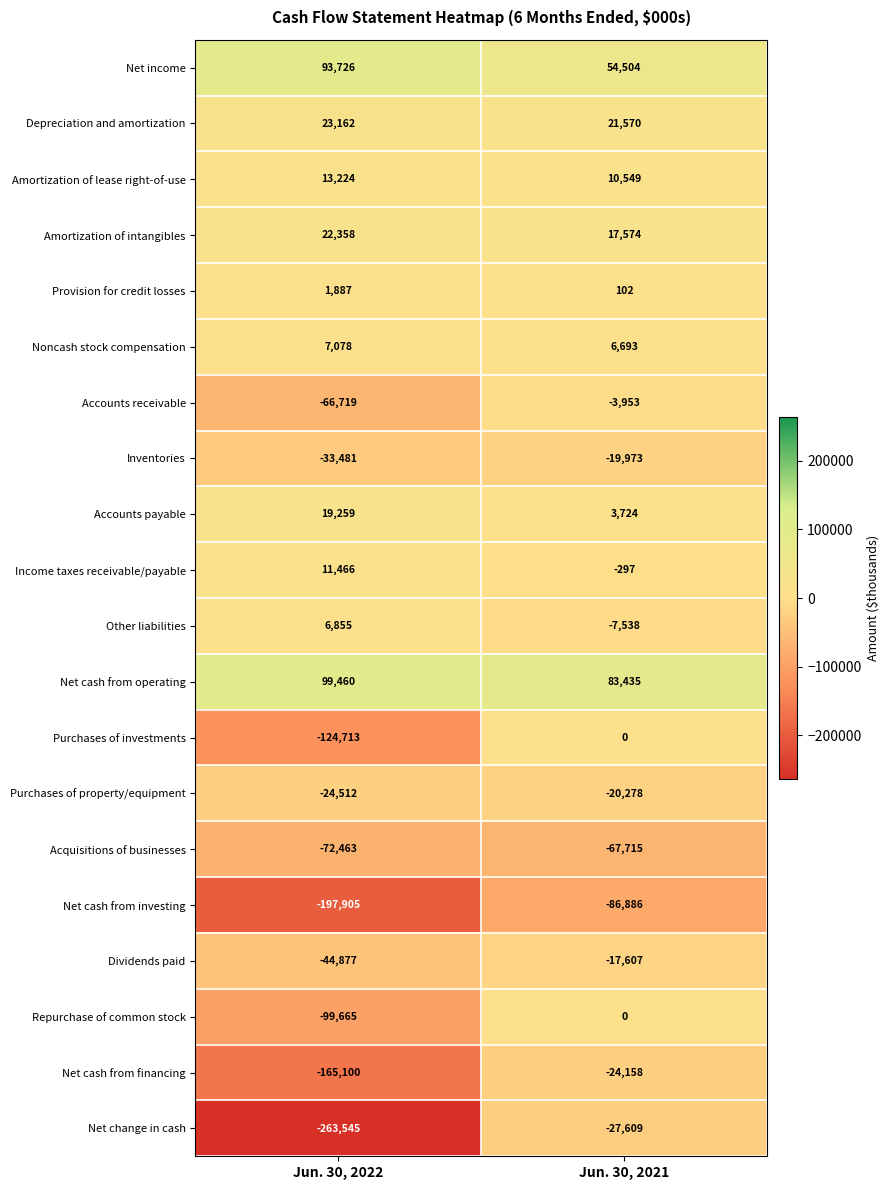

The value of Net cash from investing at Jun. 30, 2022 is -257599. True or false?

False